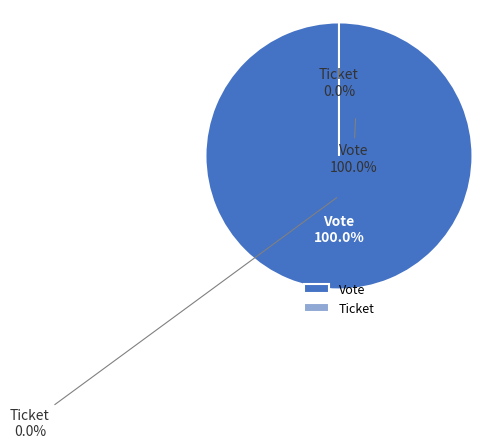

What is the change in value from Vote to Ticket?

-1